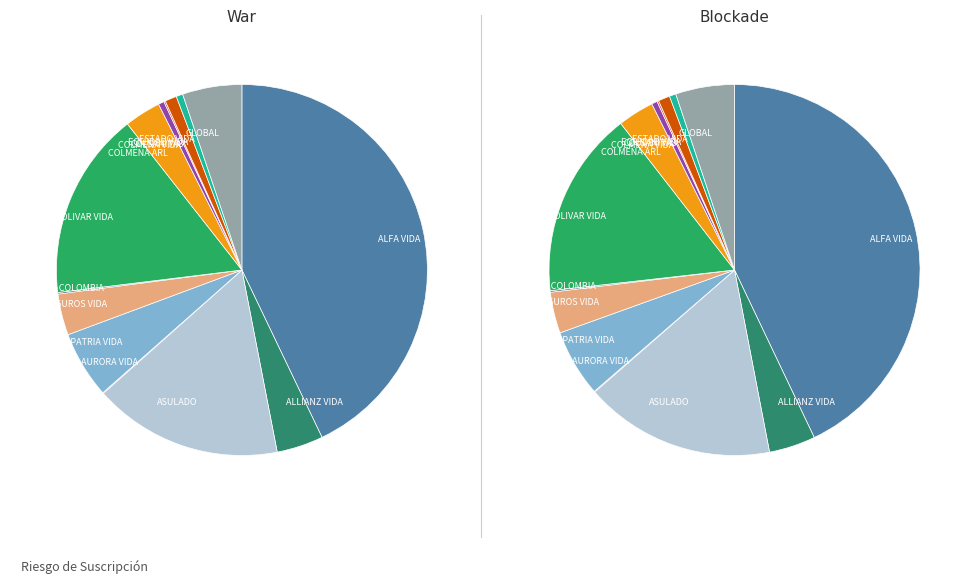

What percentage is the ALFA VIDA slice, to the nearest percent?

43%